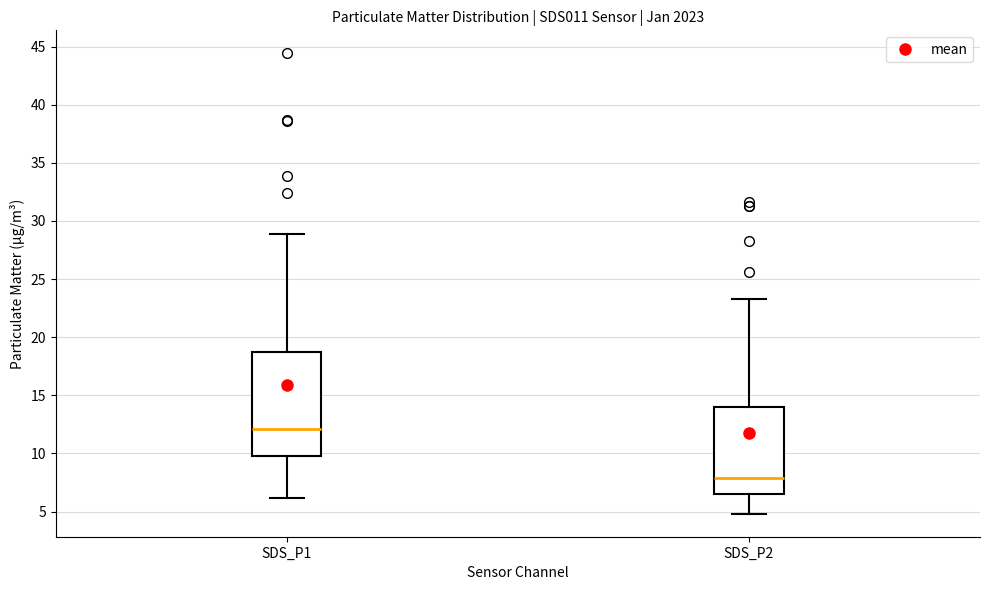

Reading left to right, read every box against the y-axis: the position of its median line, the range the box covers, and the ends of its whiskers. The values are not printed on the chart, so give them approximately, as read against the axis.

SDS_P1: median 12.0, box 10.0 to 18.5, whiskers 6.0 to 29.0
SDS_P2: median 8.0, box 6.5 to 14.0, whiskers 5.0 to 23.5